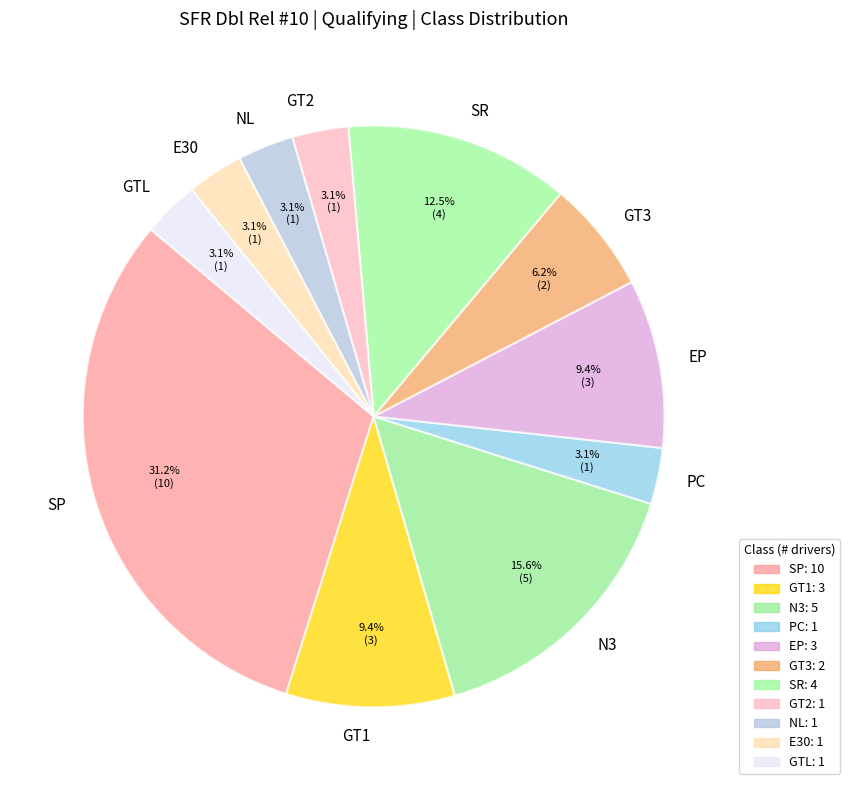

What is the ratio of the value at GTL to the value at GT2?

1.0